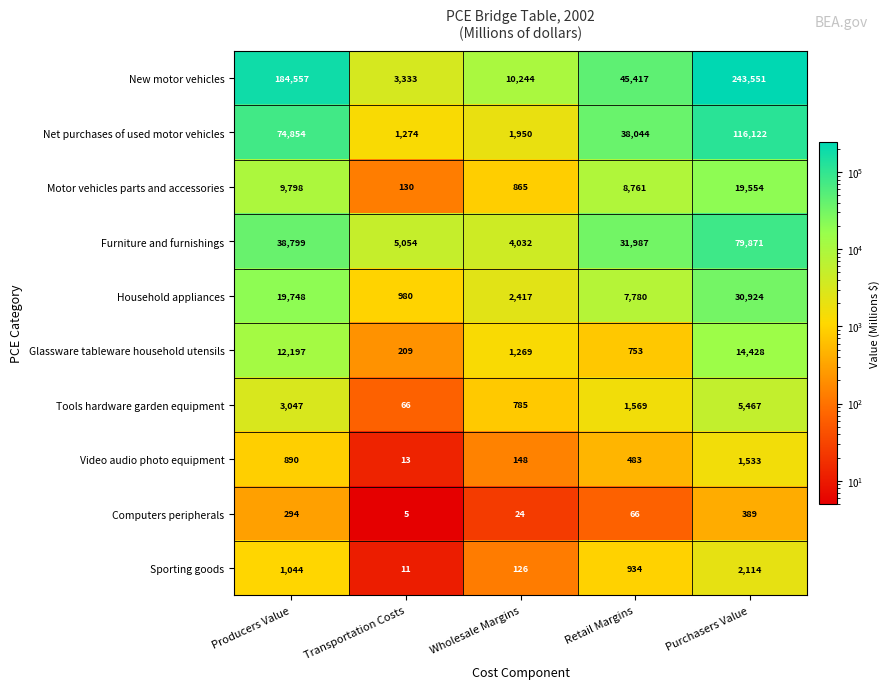

How many values in the New motor vehicles series are below 45417?

2